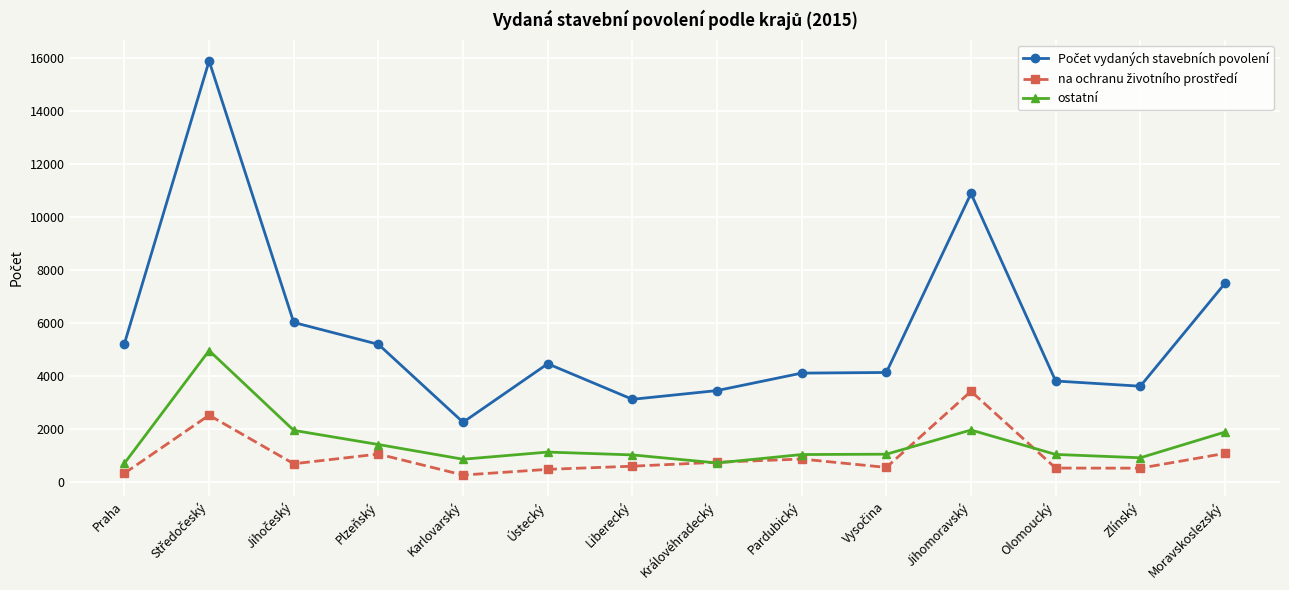

What is the highest value of the ostatní series?

4949